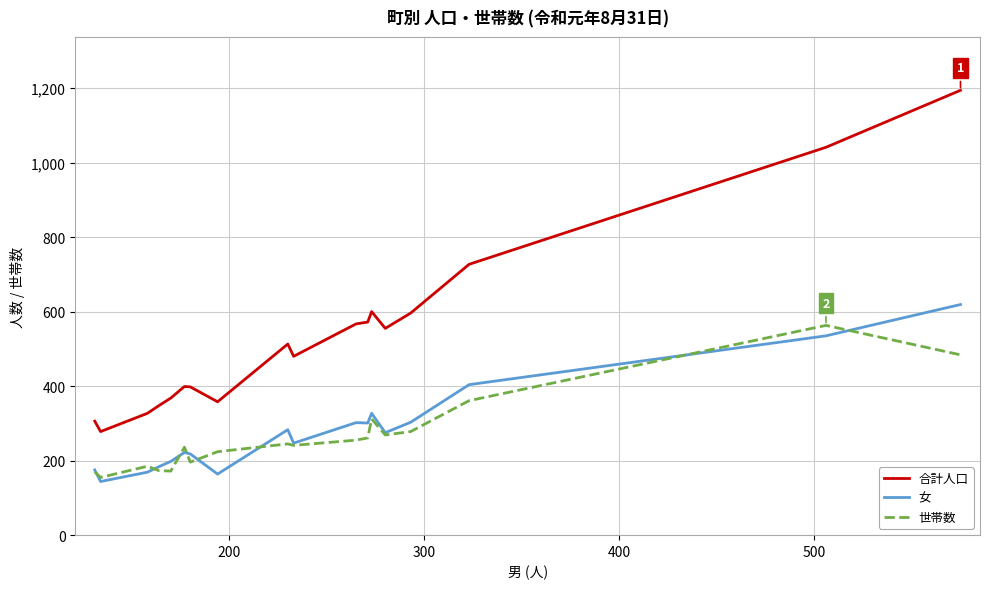

True or false: 合計人口 and 女 intersect in this chart.

False